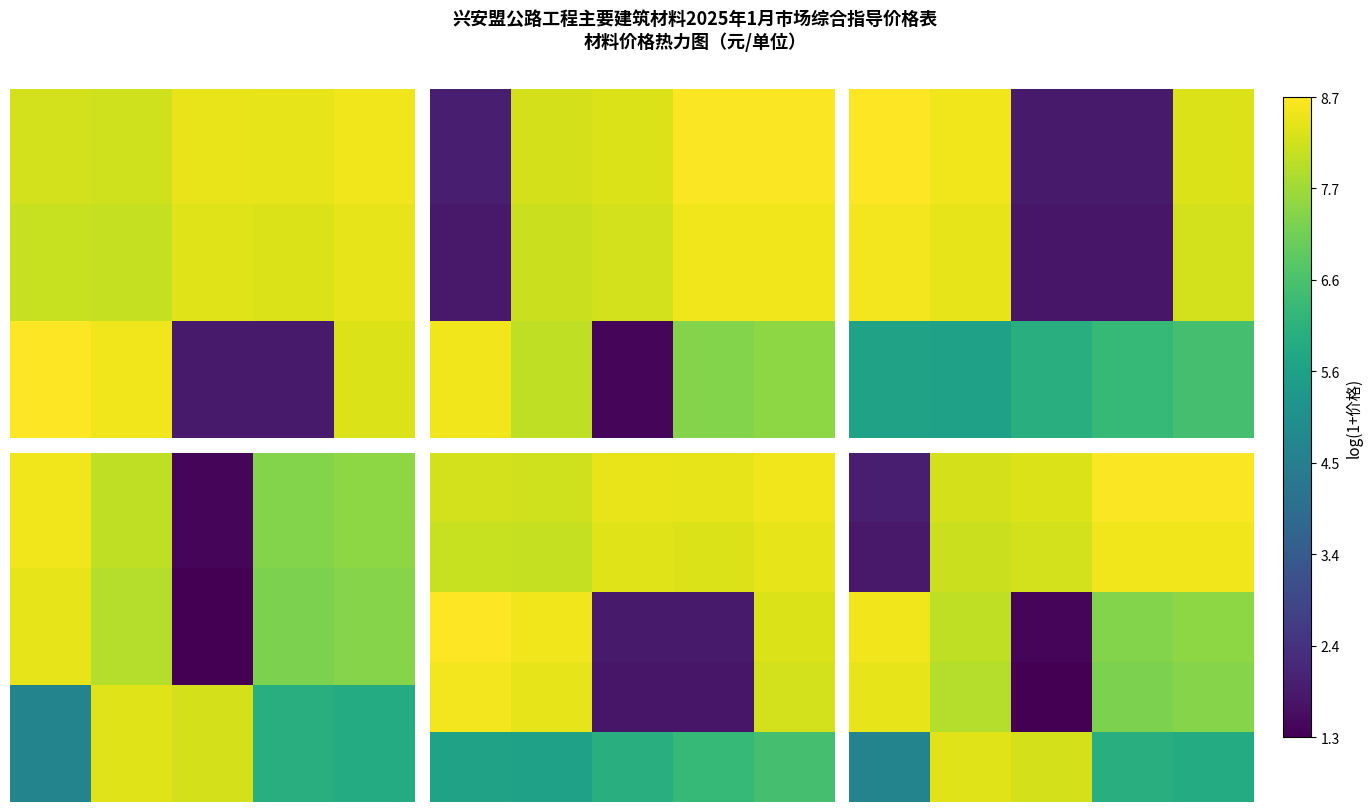

Between 2 and 1, which is larger?

2